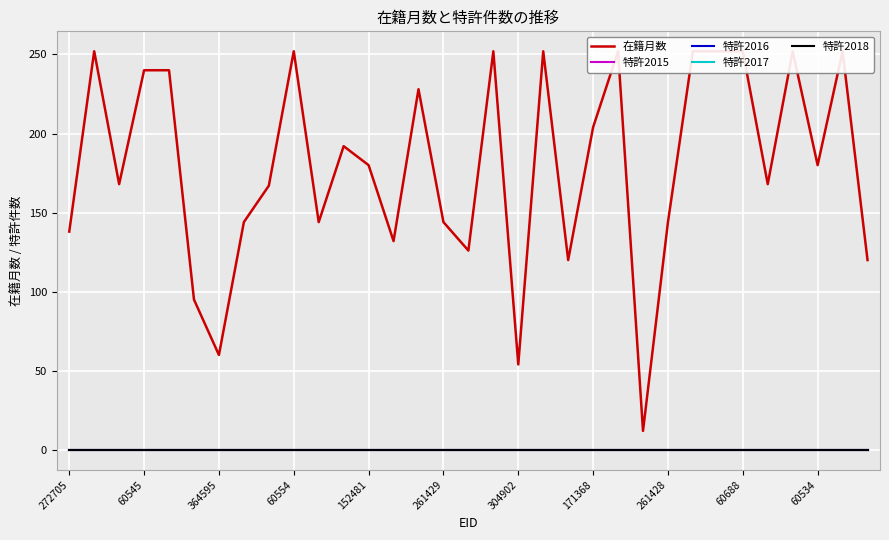

Which series has the largest range (max minus min)?

在籍月数